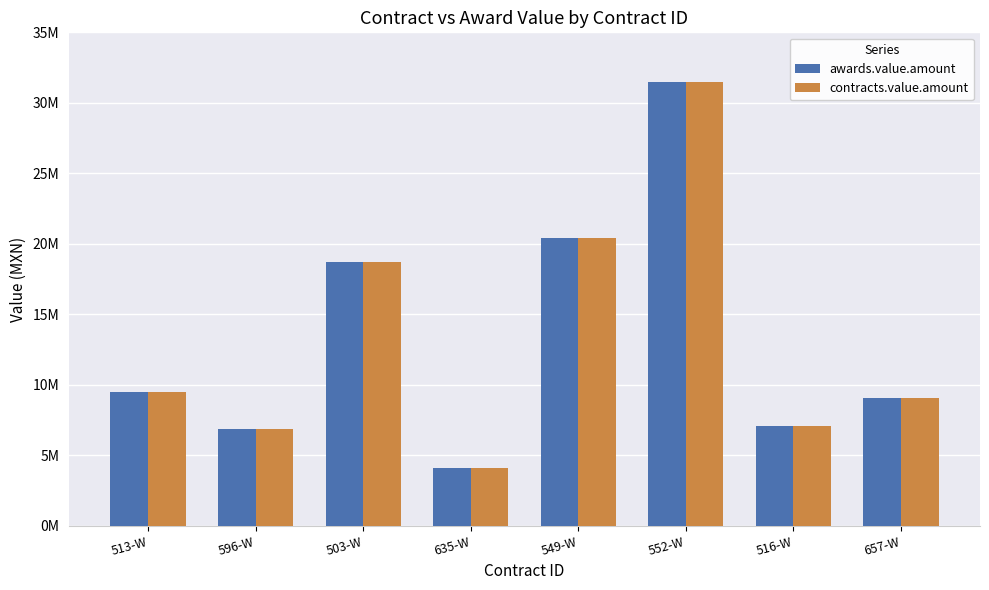

What value does the awards.value.amount series have at 503-W?

18713582.1